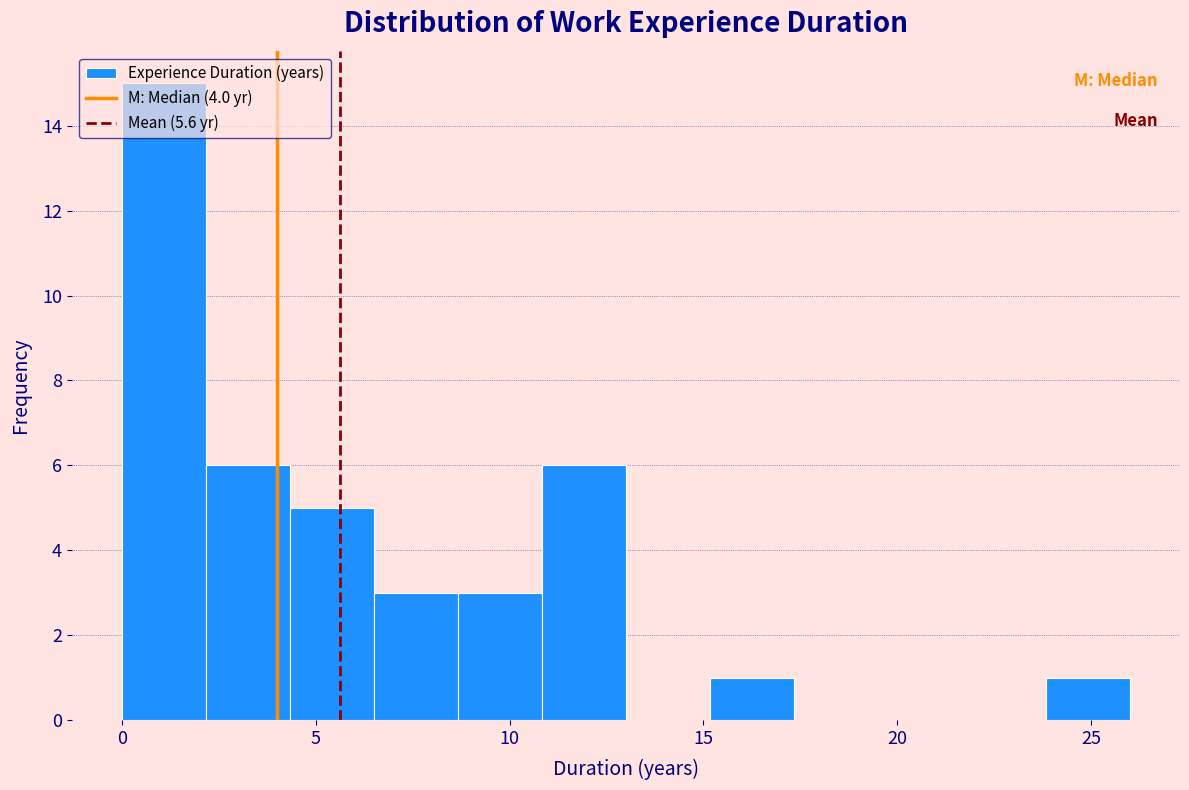

How tall is the bar that spans 0.0 to 2.0 on the x-axis? Neither the bar edges nor the heights are printed on the chart, so give them approximately, as read against the axes.

15